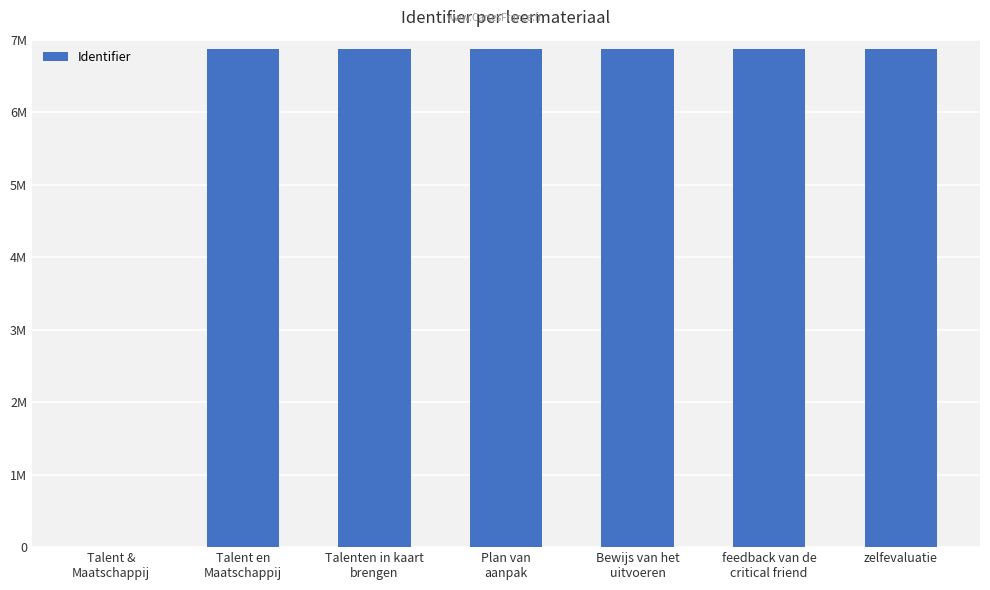

Reading left to right, transcribe all the data shown in this chart.

Talent &
Maatschappij=0	Talent en
Maatschappij=6865378	Talenten in kaart
brengen=6865380	Plan van
aanpak=6865383	Bewijs van het
uitvoeren=6865387	feedback van de
critical friend=6865391	zelfevaluatie=6865392